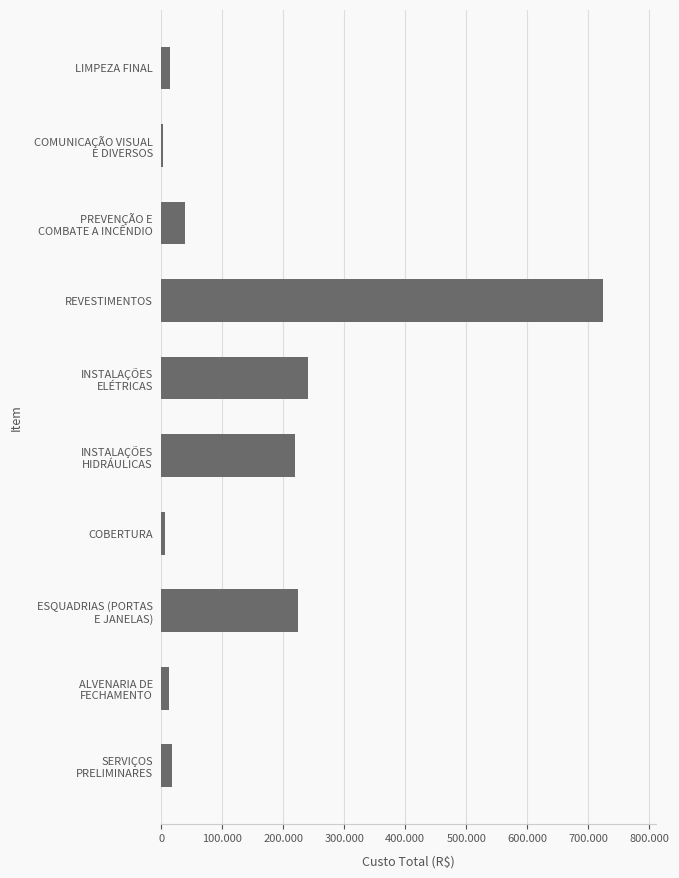

What is the average value?

150159.5